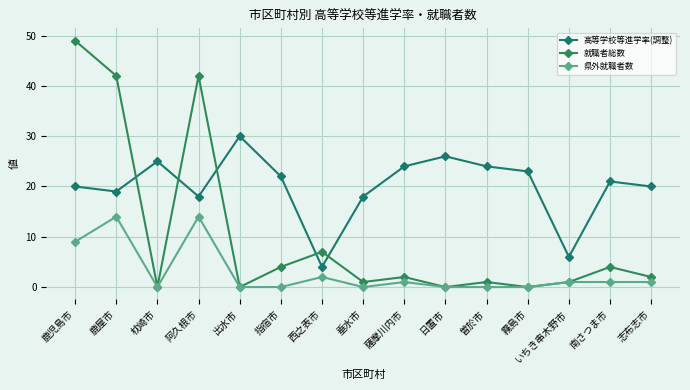

Where is the first local minimum for 県外就職者数?

枕崎市